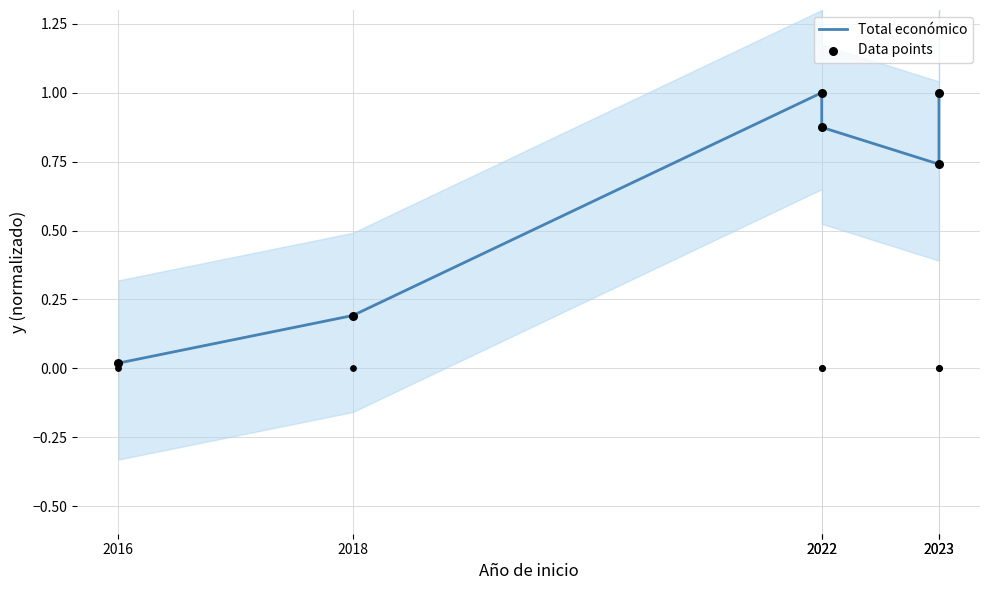

What is the total value across all series at 2023?

1.5